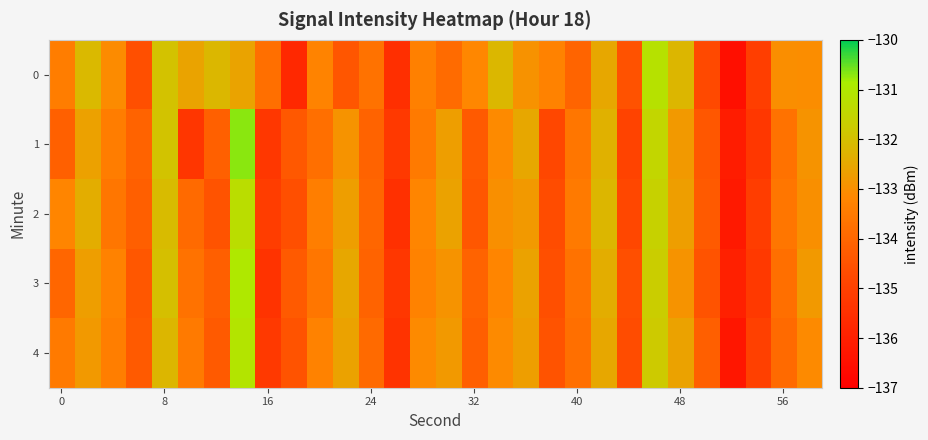

Which series has the widest spread of values?

1